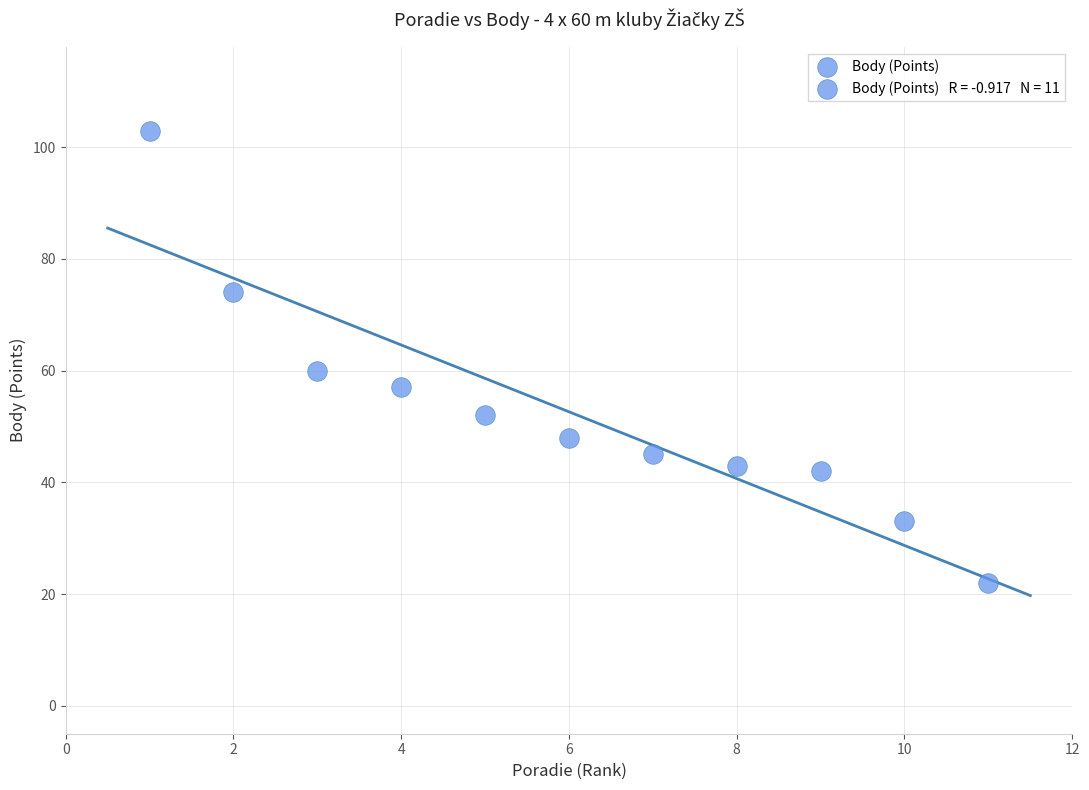

What is the range of X values (max minus min)?

10